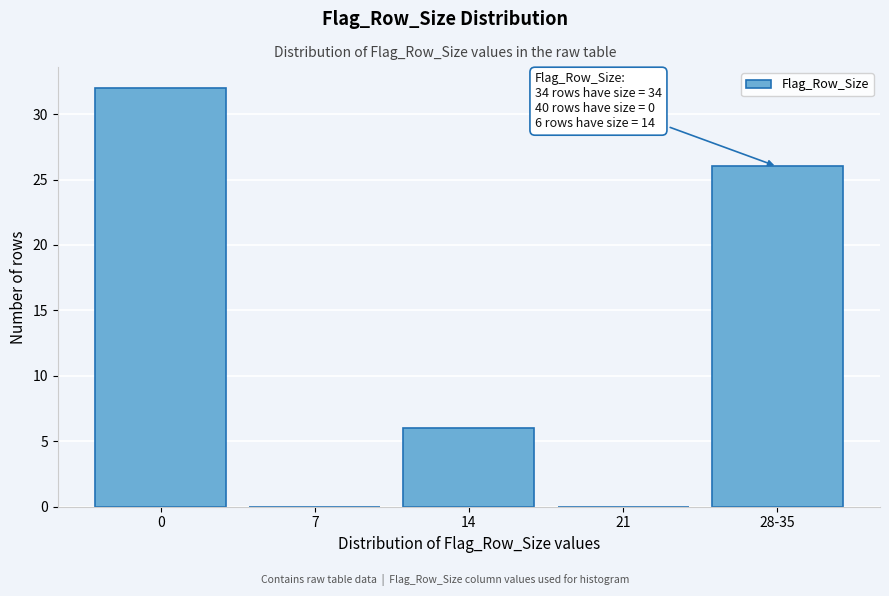

Reading left to right, list all the values displayed in this chart.

0=32	7=0	14=6	21=0	28-35=26